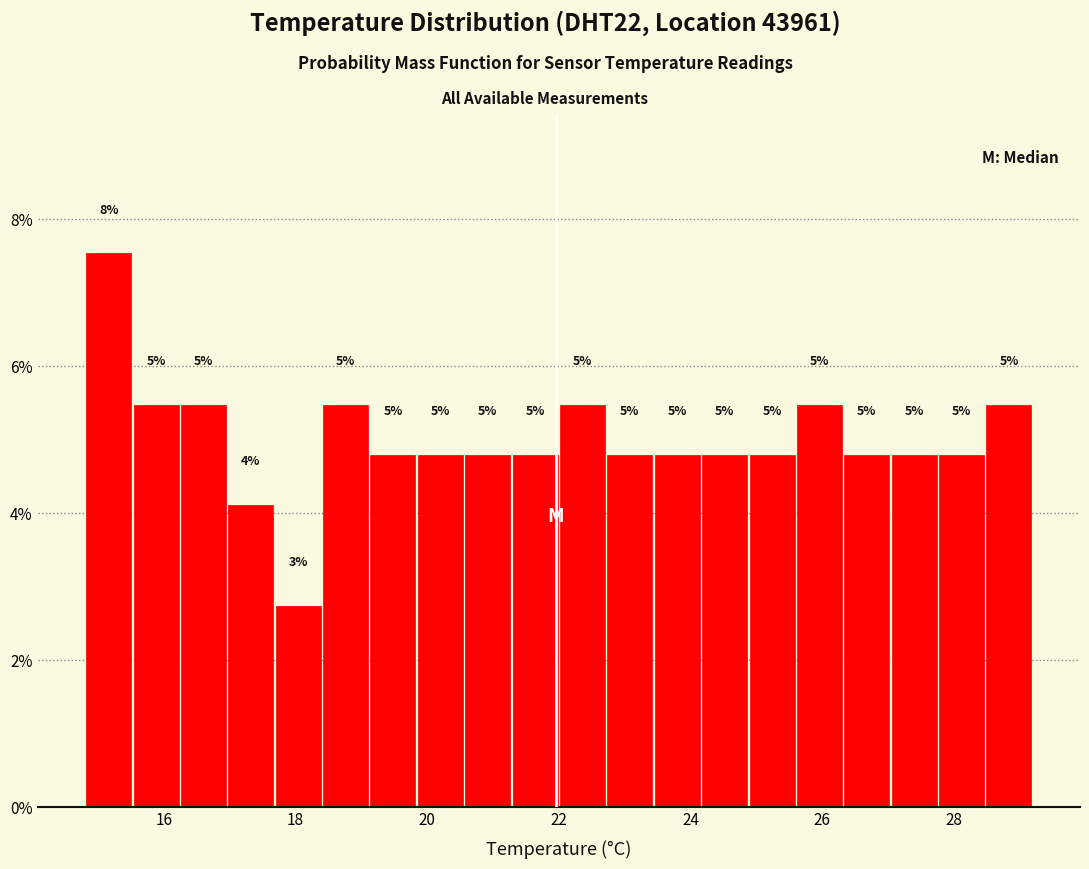

Around what value on the x-axis is the tallest bar? Give the approximate position of its centre, as read against the axis.

15.2